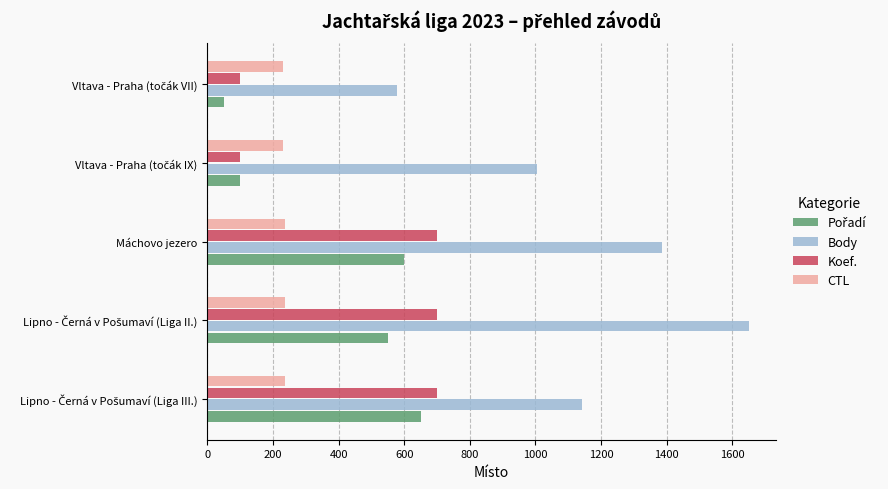

Is it true that CTL equals 237.0 at Máchovo jezero?

True